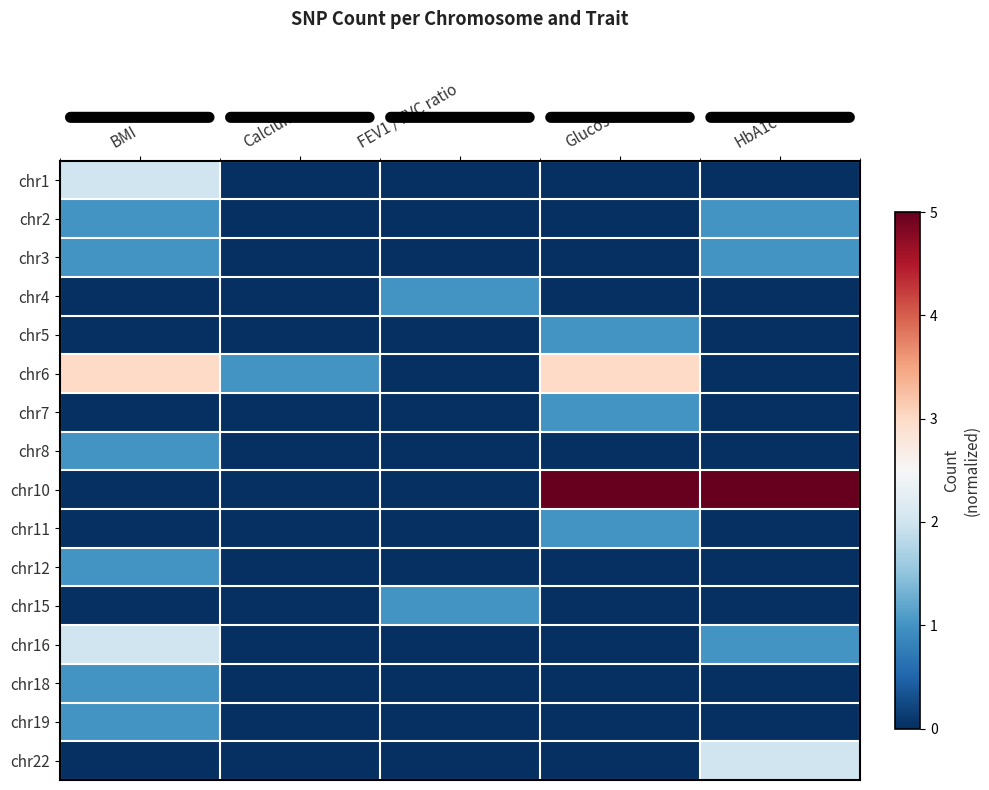

What is the total value across all series at Glucose?

-11.6